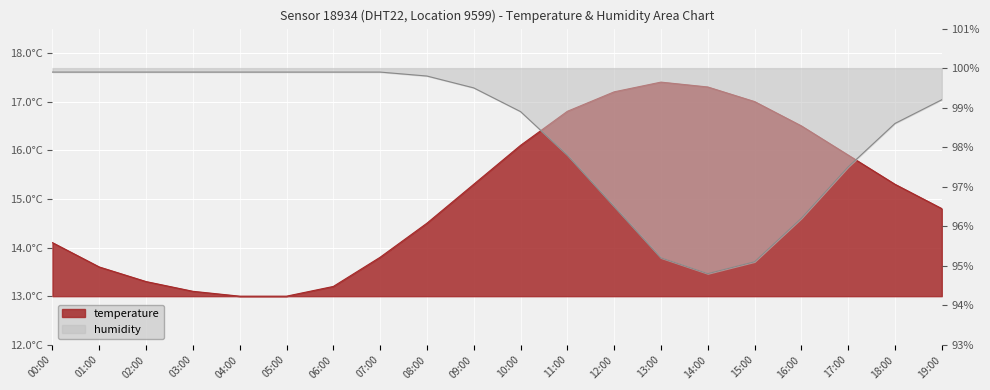

What is the total value across all series at 07:00?

113.7